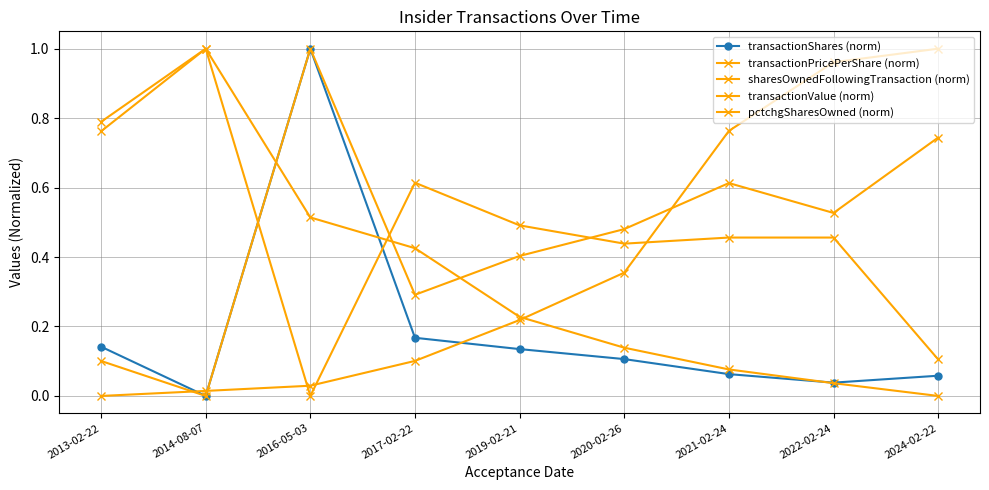

Between which two adjacent categories do transactionShares (norm) and sharesOwnedFollowingTransaction (norm) first intersect?

2014-08-07 and 2016-05-03